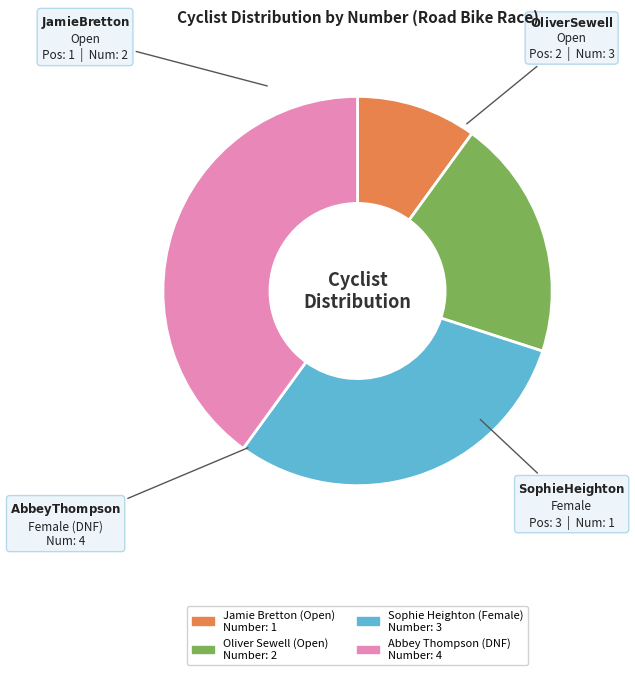

Rank the categories by value from lowest to highest.

Jamie Bretton (Open), Oliver Sewell (Open), Sophie Heighton (Female), Abbey Thompson (DNF)